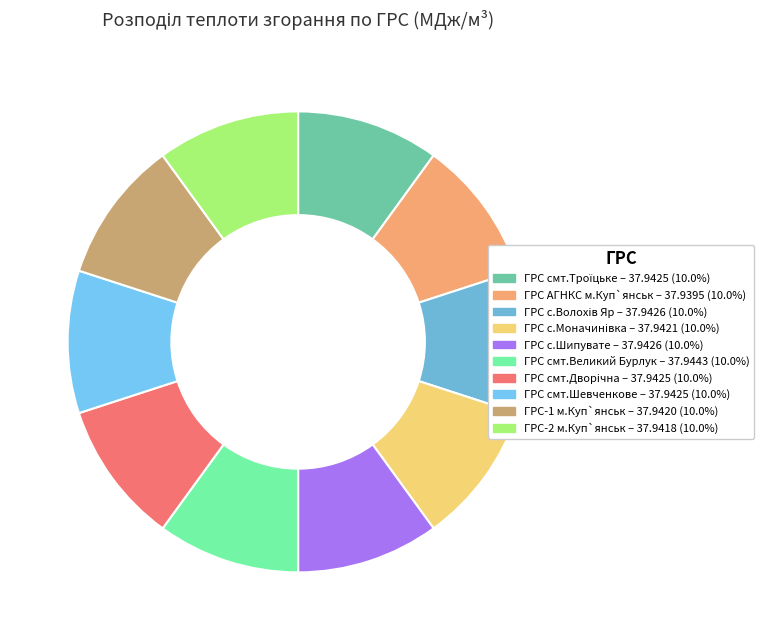

How many segments does this pie chart have?

10